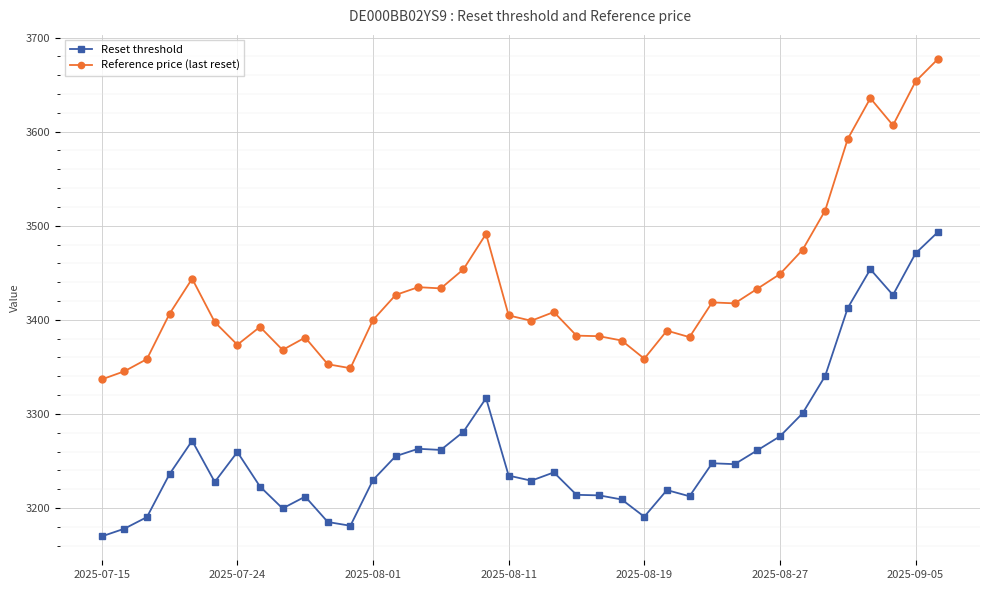

What is the value of the Reset threshold point at the 36th from the left?

3426.4